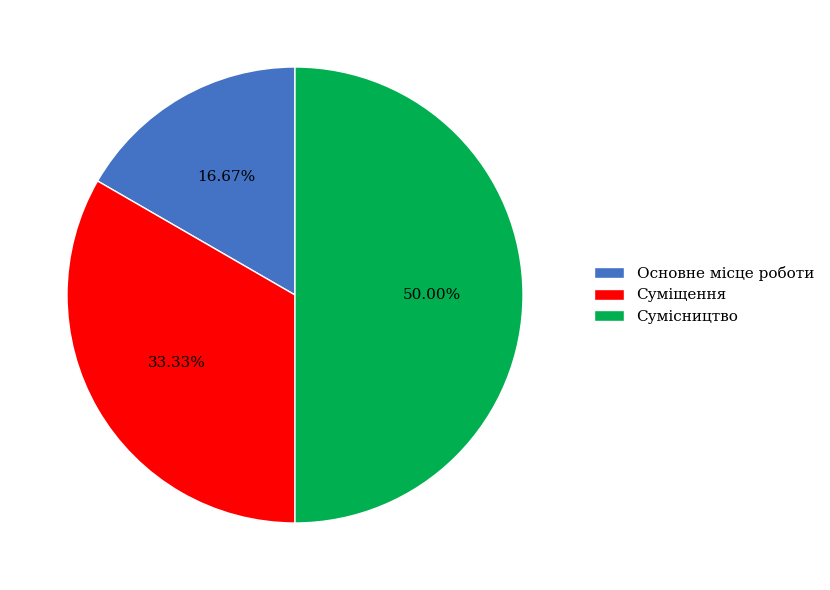

What percentage is NOT represented by Сумісництво?

50.0%